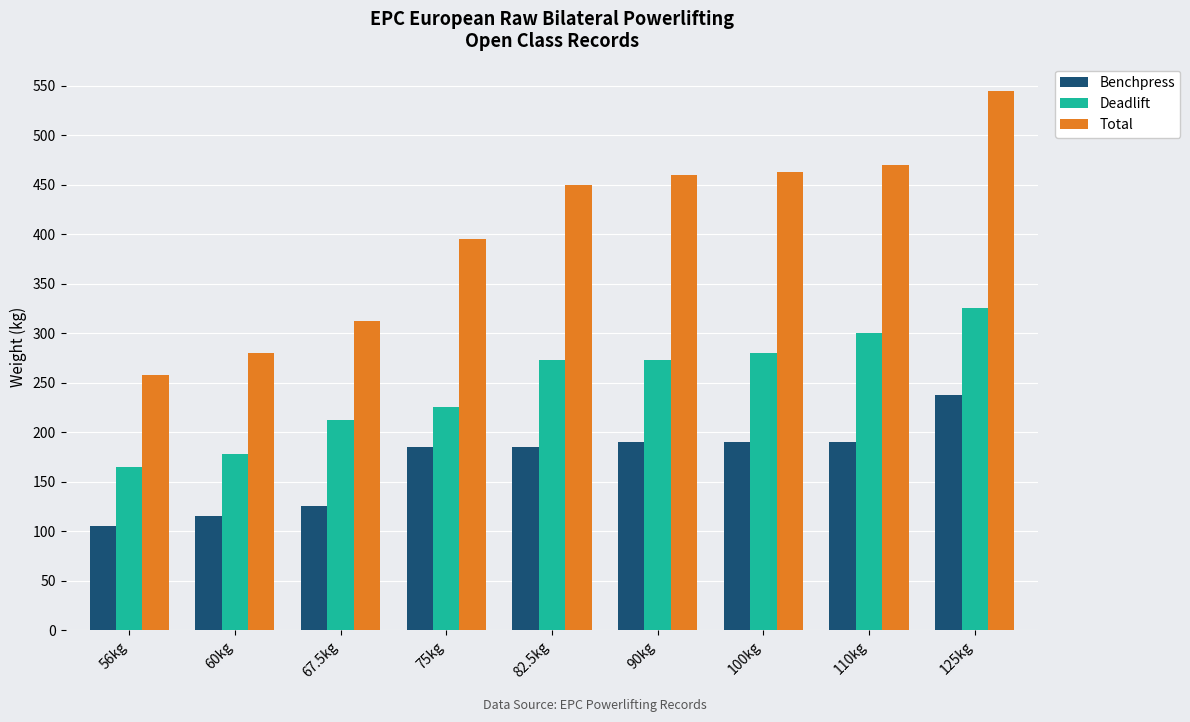

What are all the series names shown in the legend?

Benchpress, Deadlift, Total